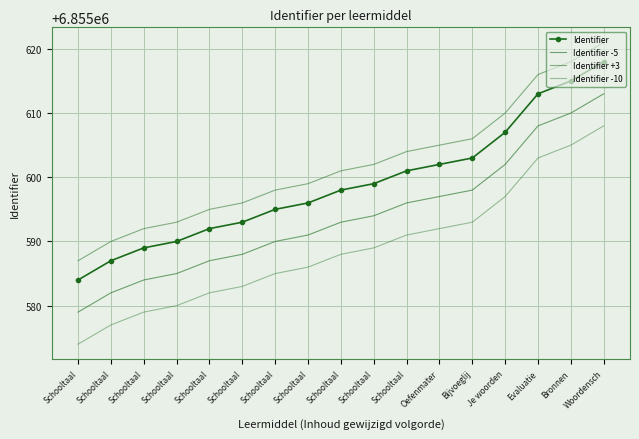

Between Schooltaal and Je woorden, which series saw the biggest shift?

Identifier